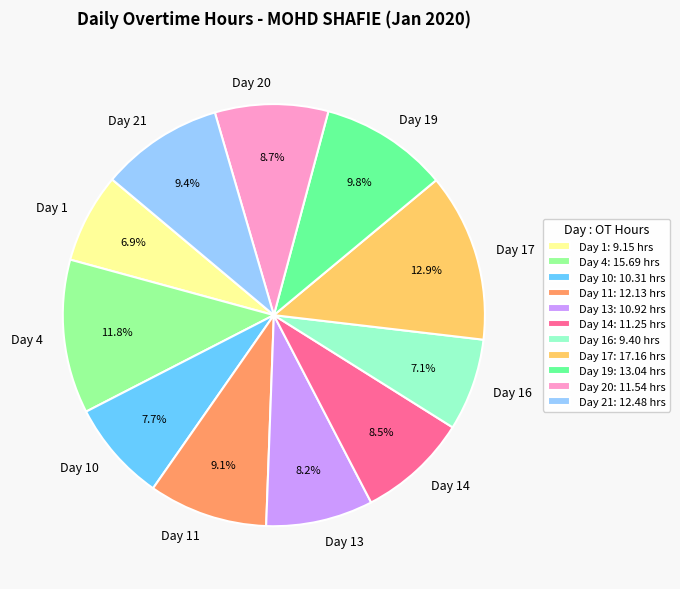

Which slice is the largest?

Day 17